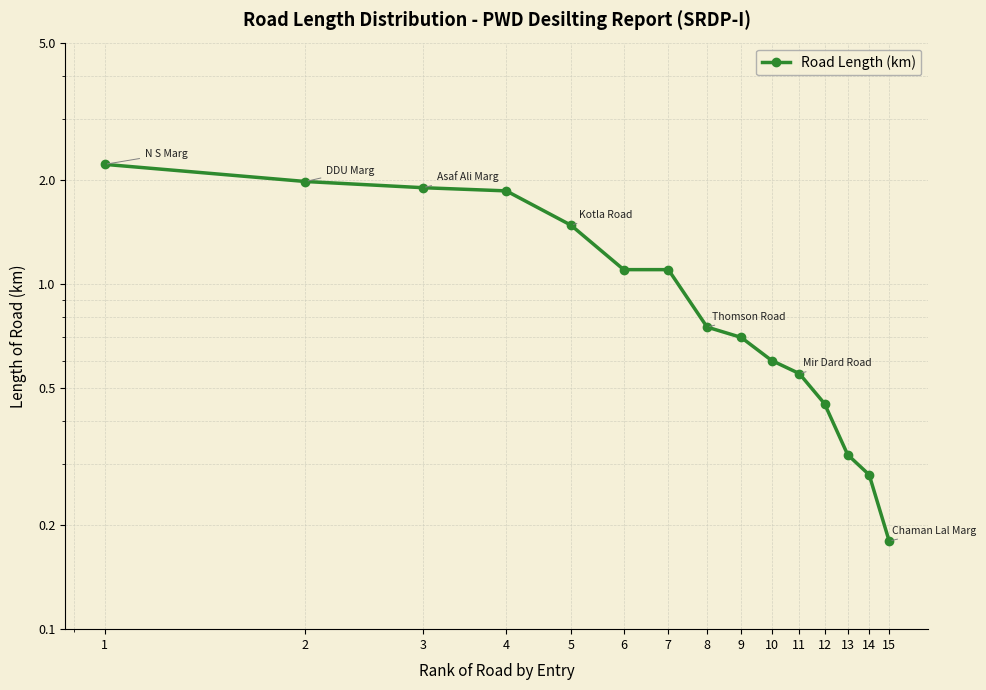

Rank the categories by value from lowest to highest.

15, 14, 13, 12, 11, 10, 9, 8, 6, 7, 5, 4, 3, 2, 1